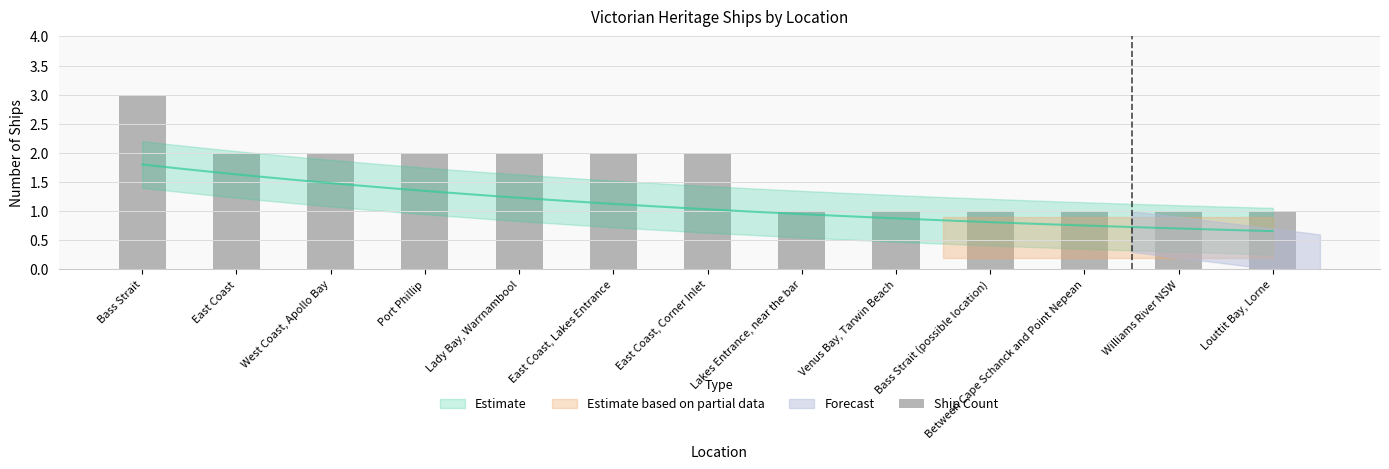

What position from the right is Bass Strait (possible location)?

4